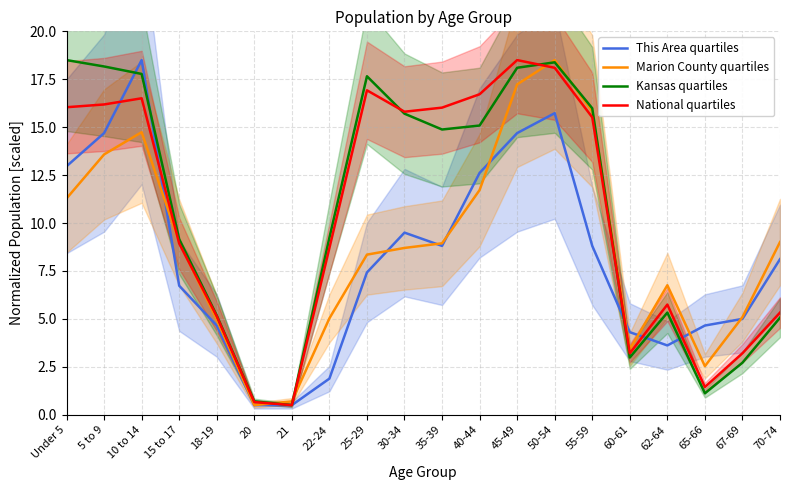

What are all the series names shown in the legend?

This Area quartiles, Marion County quartiles, Kansas quartiles, National quartiles